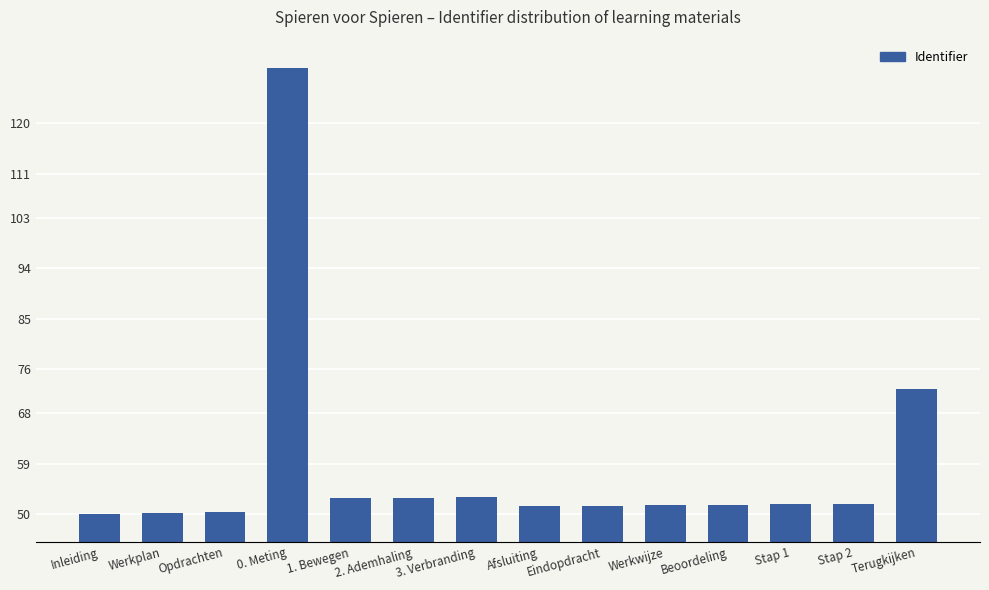

What is the difference between the maximum and minimum values?

80.0